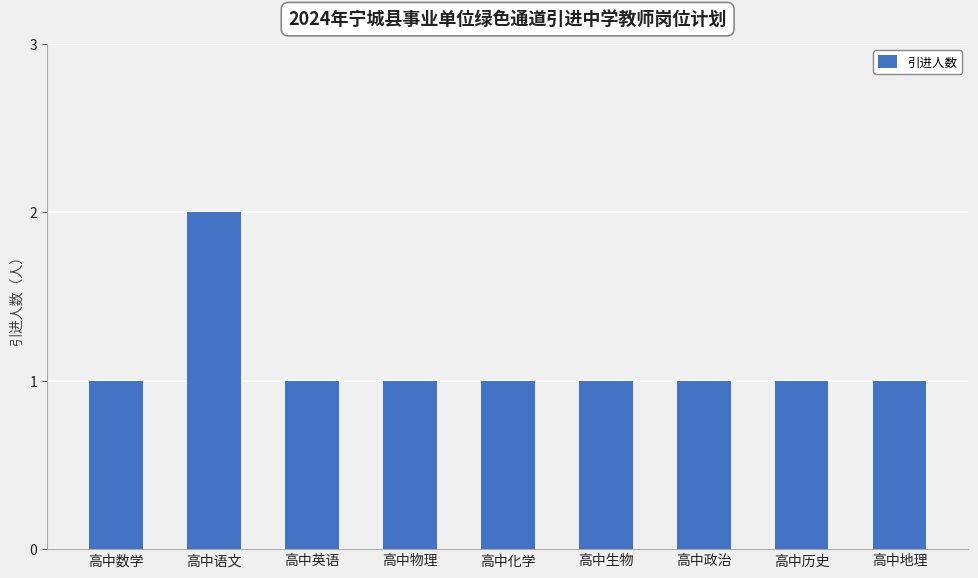

True or false: the data shows 0 at 高中化学.

False